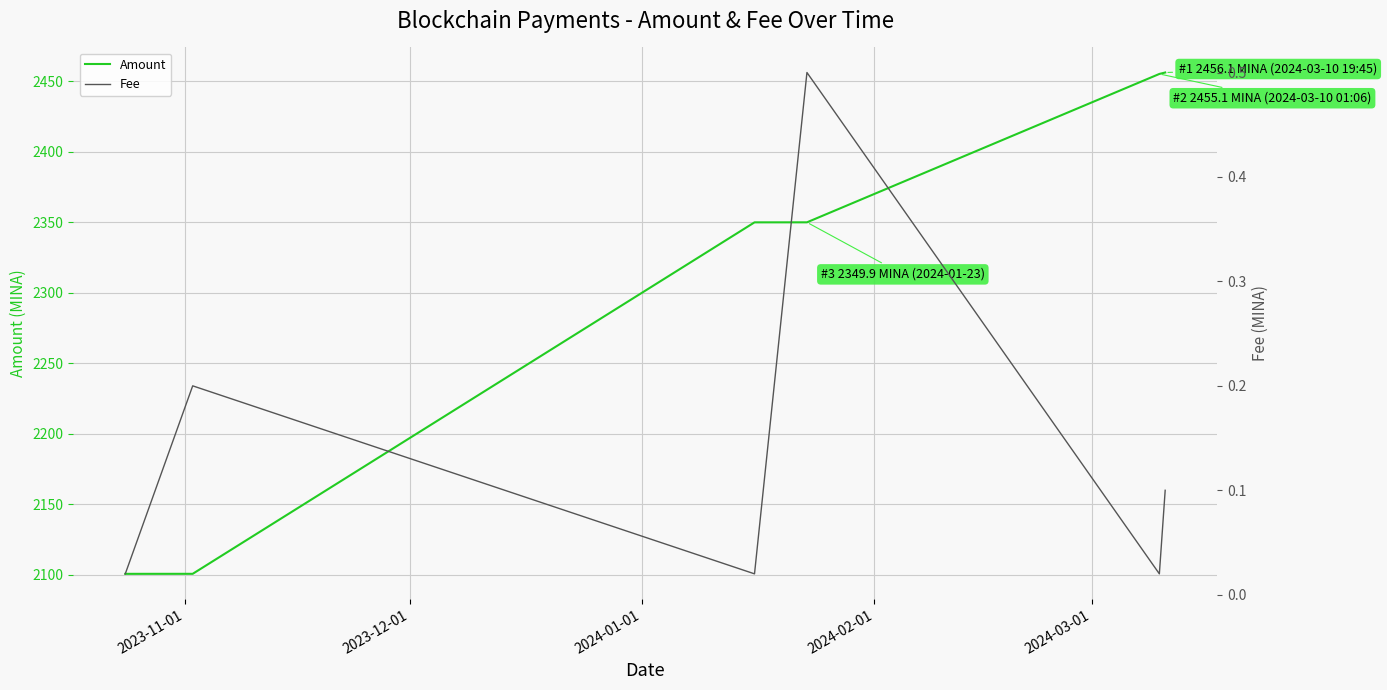

What is the lowest value of the Amount series?

2100.7